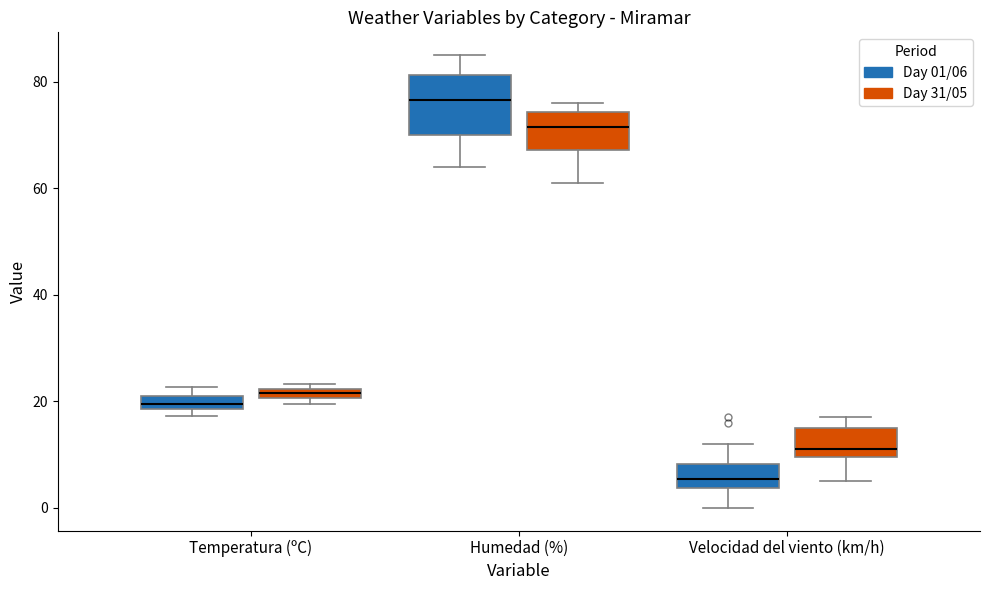

Where does the lower whisker of the box for Velocidad del viento (km/h) (Day 31/05) end on the y-axis? The values are not printed on the chart, so give them approximately, as read against the axis.

6